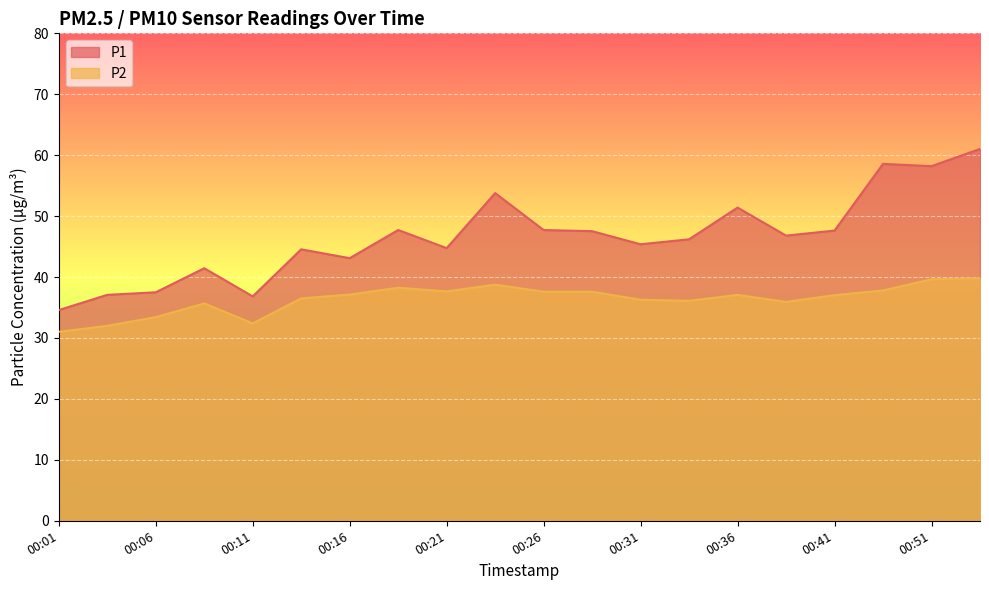

How many interior local peaks does the P2 series have?

4